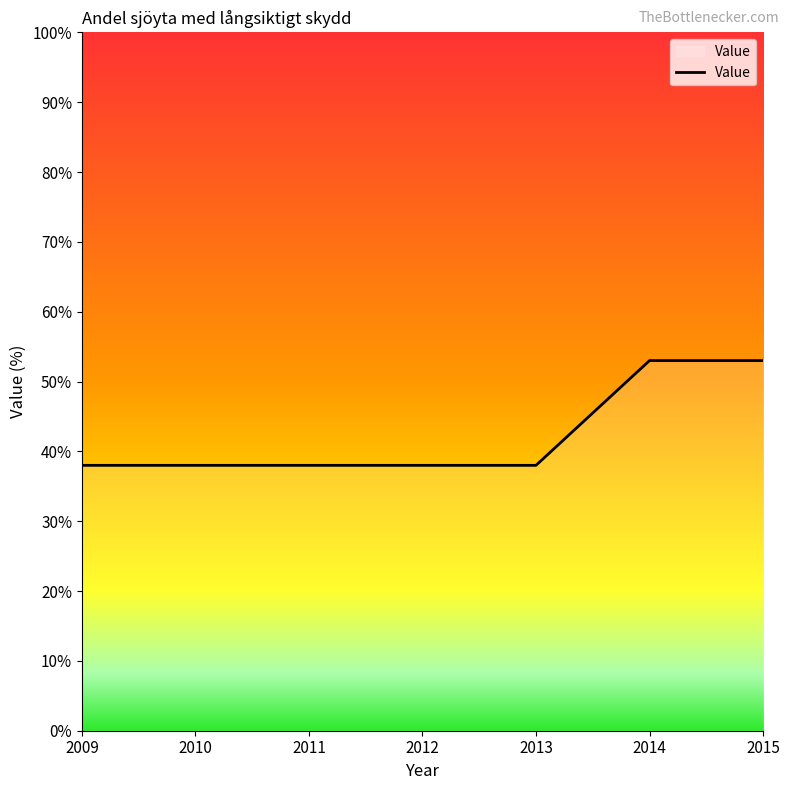

What is the difference between the maximum and second lowest values?

15